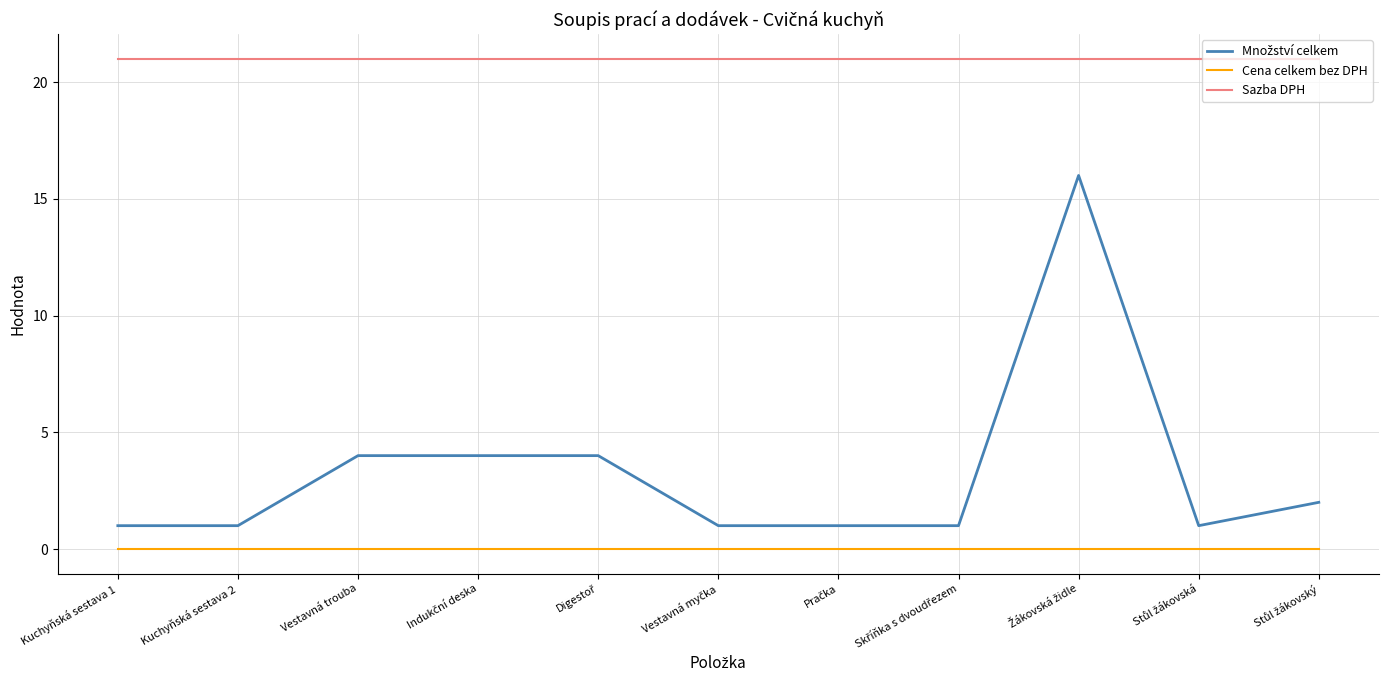

Is it true that Sazba DPH equals 21 at Vestavná trouba?

True